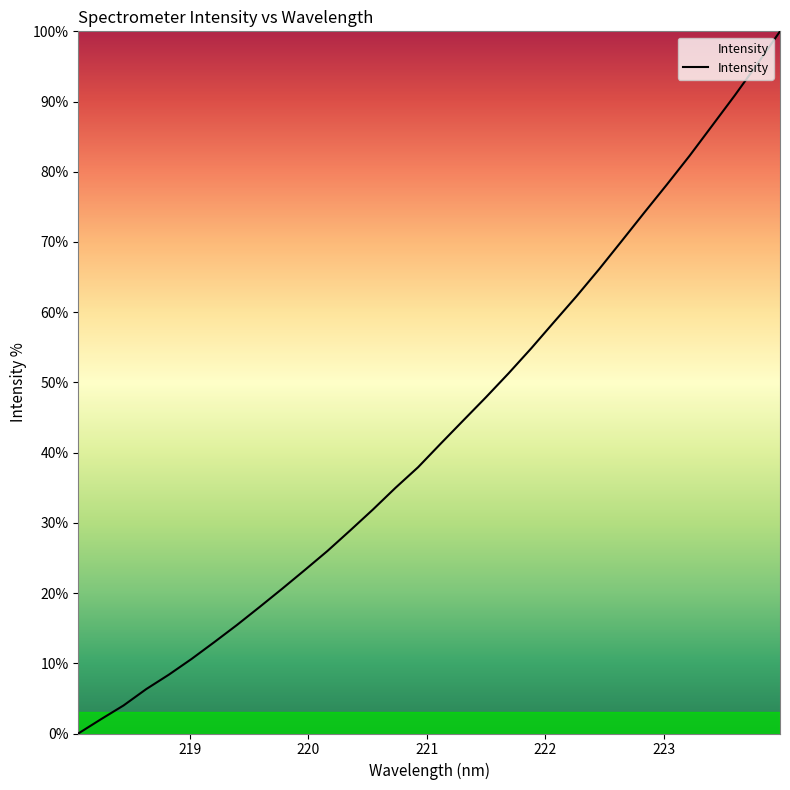

What is the difference between the maximum and minimum values?

100.0